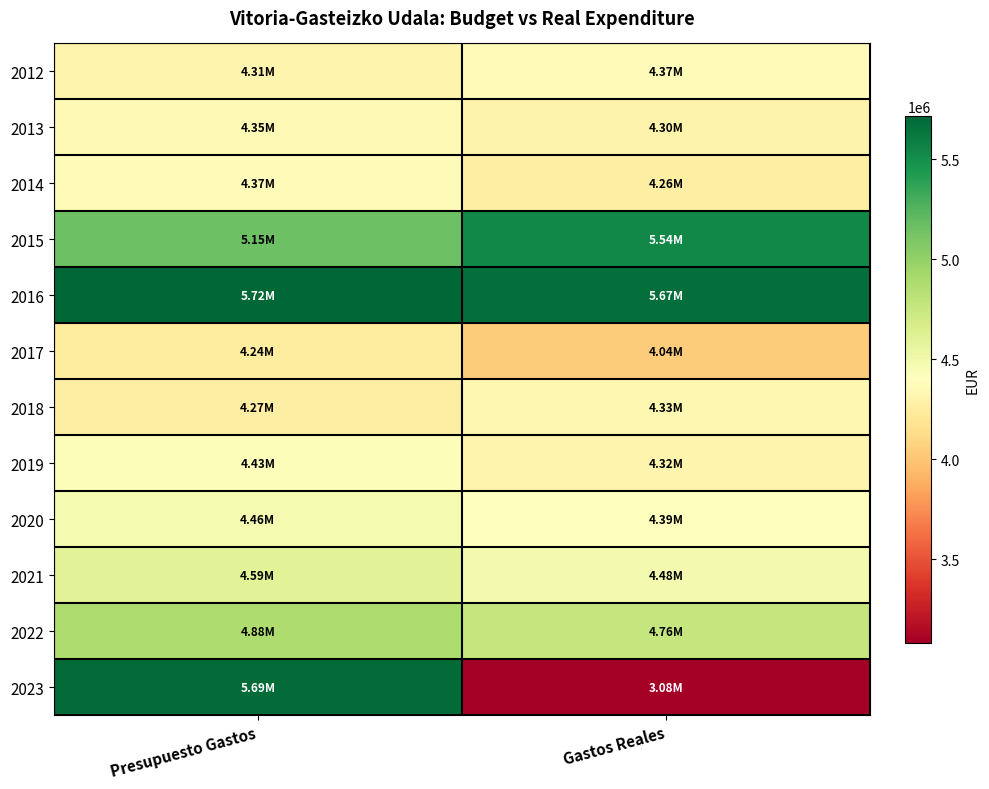

Reading right to left, what are all the values shown in this chart?

2012: Gastos Reales=4374197.8	Presupuesto Gastos=4314258.1
2013: Gastos Reales=4296861.6	Presupuesto Gastos=4351126.3
2014: Gastos Reales=4256624.2	Presupuesto Gastos=4373316.8
2015: Gastos Reales=5540732.5	Presupuesto Gastos=5154946.5
2016: Gastos Reales=5673293.2	Presupuesto Gastos=5715759.3
2017: Gastos Reales=4035084.0	Presupuesto Gastos=4241279.5
2018: Gastos Reales=4331616.9	Presupuesto Gastos=4265297.5
2019: Gastos Reales=4316354.5	Presupuesto Gastos=4427114.4
2020: Gastos Reales=4390097.1	Presupuesto Gastos=4464542.4
2021: Gastos Reales=4480771.1	Presupuesto Gastos=4594746.7
2022: Gastos Reales=4763908.1	Presupuesto Gastos=4876617.5
2023: Gastos Reales=3082588.2	Presupuesto Gastos=5687956.6